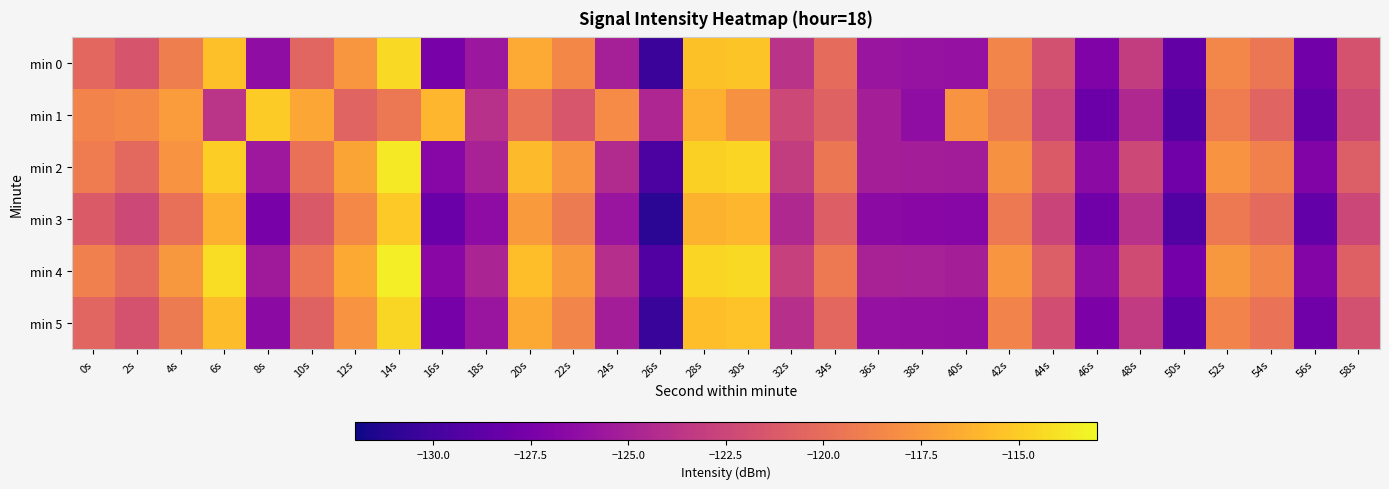

What is the difference between the highest and lowest values at 0s?

2.5